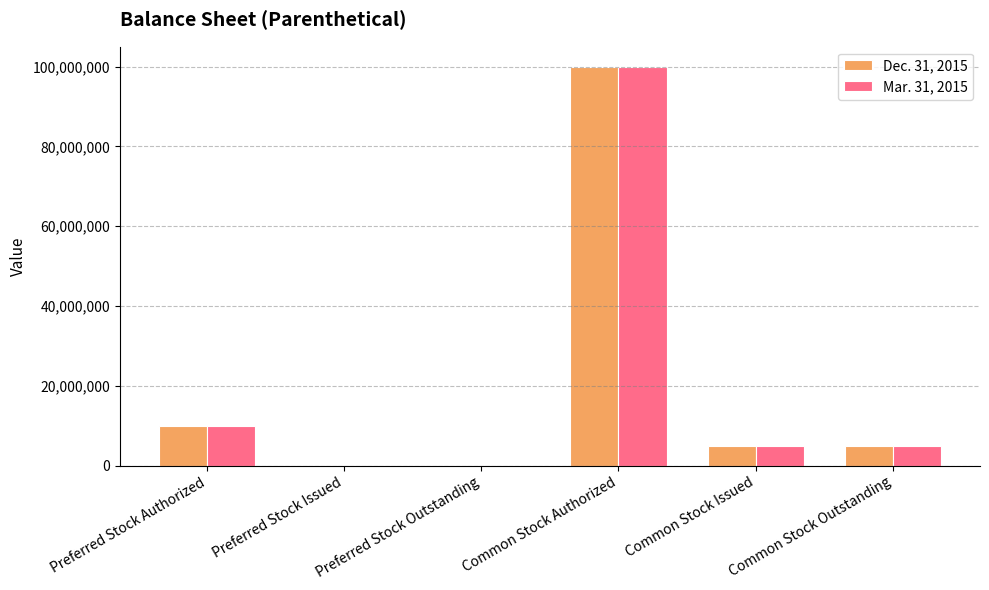

Is it true that Dec. 31, 2015 equals 169953677 at Common Stock Authorized?

False